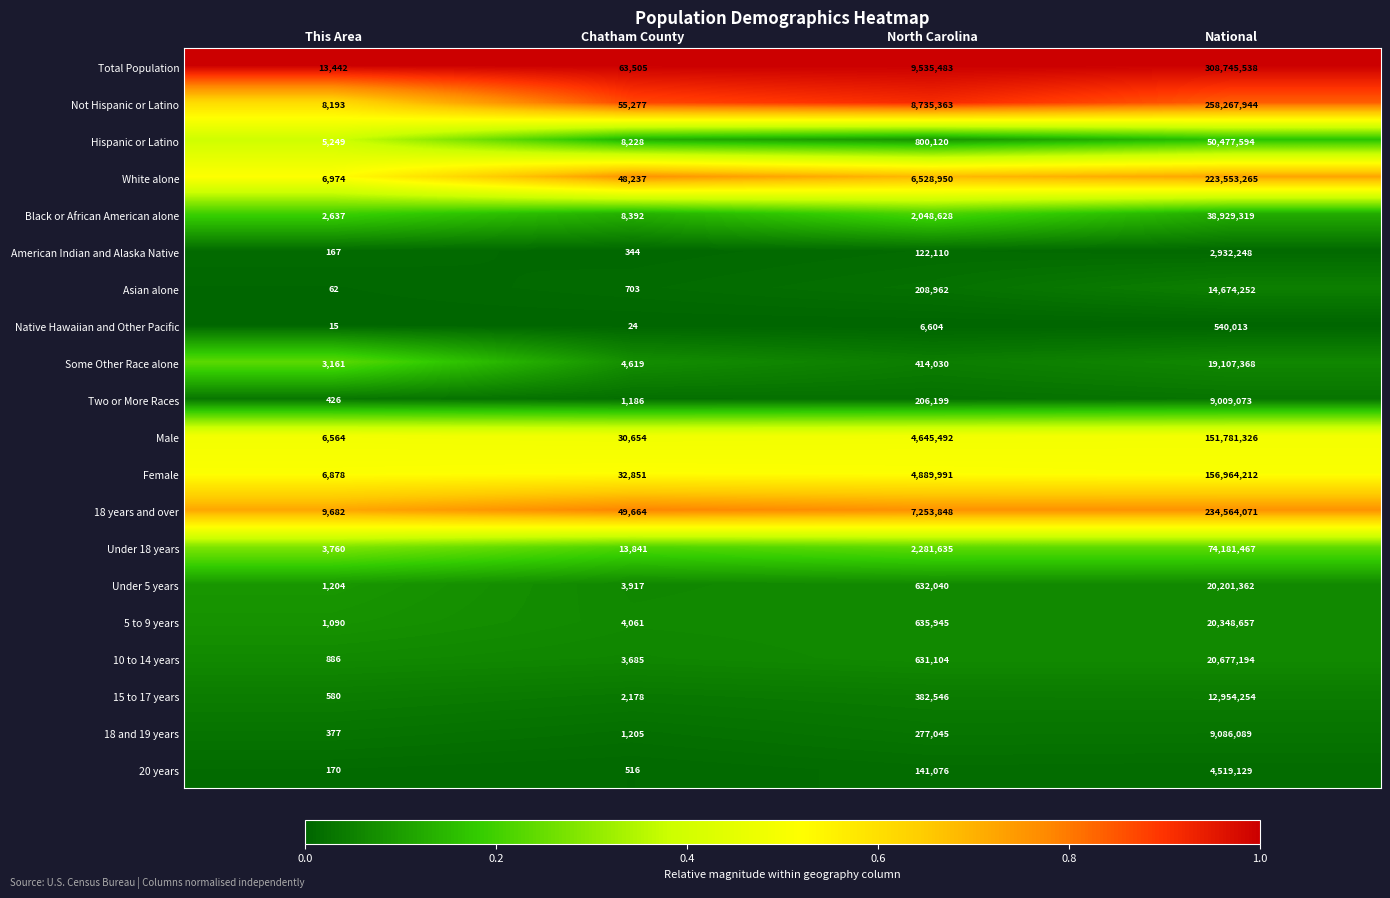

Which series has the largest range (max minus min)?

Total Population